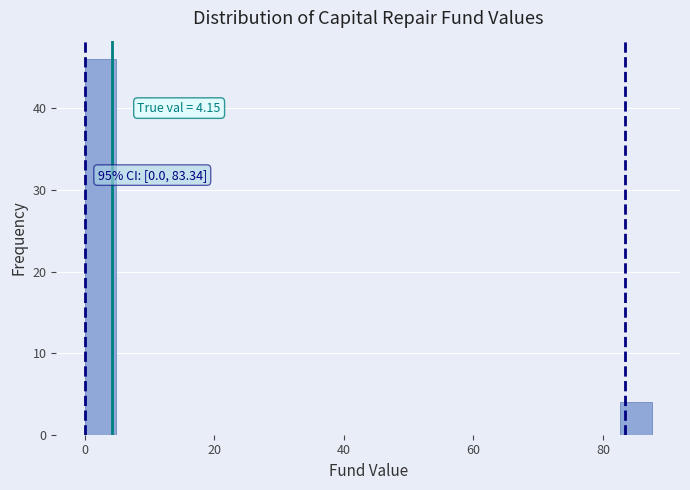

Read against the x-axis, roughly where is the centre of the tallest bar?

2